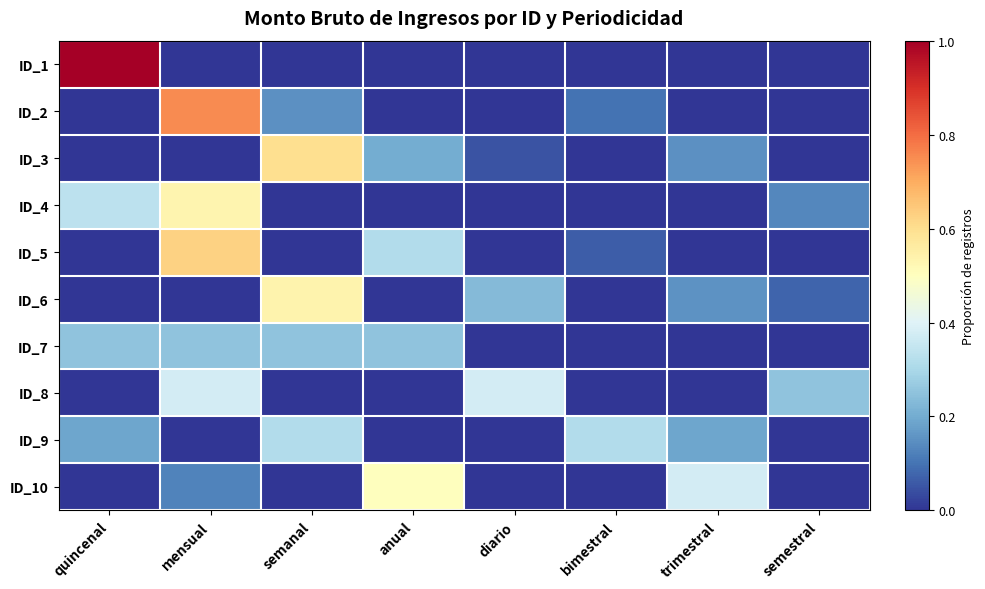

What is the total value across all series at trimestral?

0.9